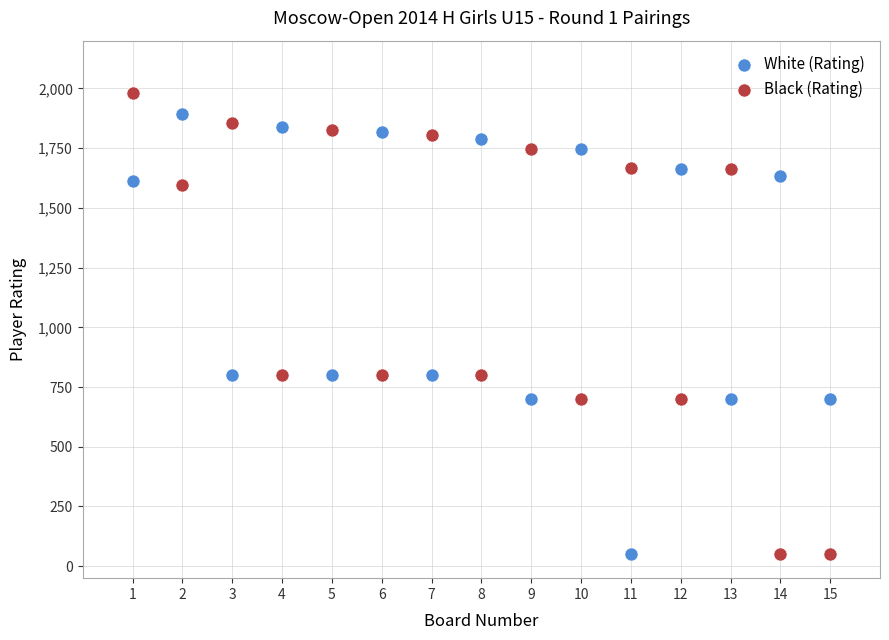

What are all the series names shown in the legend?

White (Rating), Black (Rating)